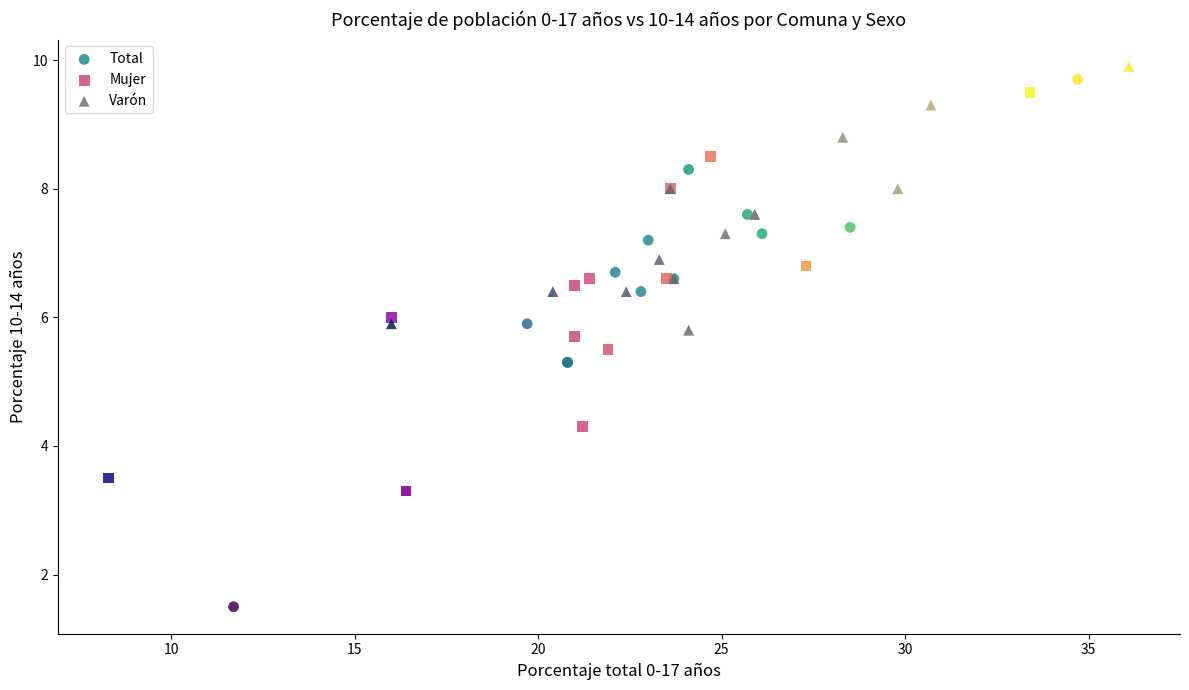

Which series has the widest spread of Y values?

Total